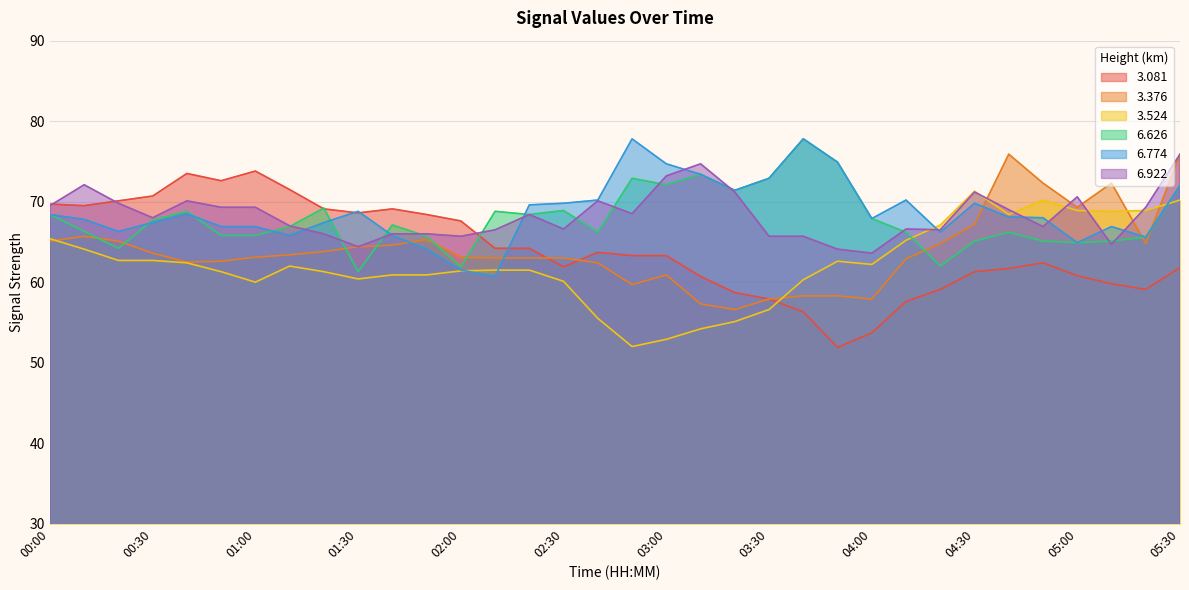

At which label does   6.626 reach its peak?

03:40